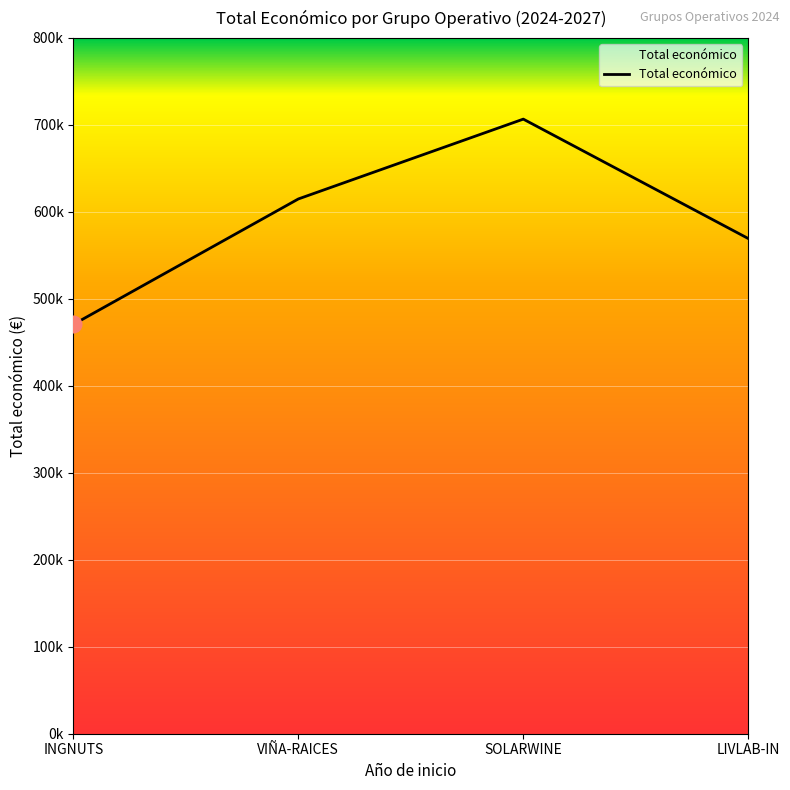

What is the label of the 3rd point from the left?

SOLARWINE